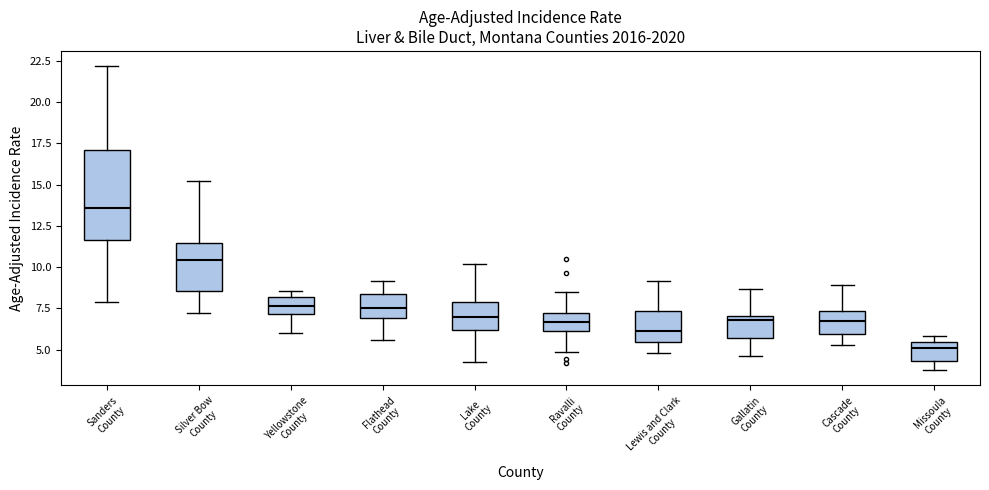

Where does the median line of the box for Flathead County sit on the y-axis? The values are not printed on the chart, so give them approximately, as read against the axis.

7.5